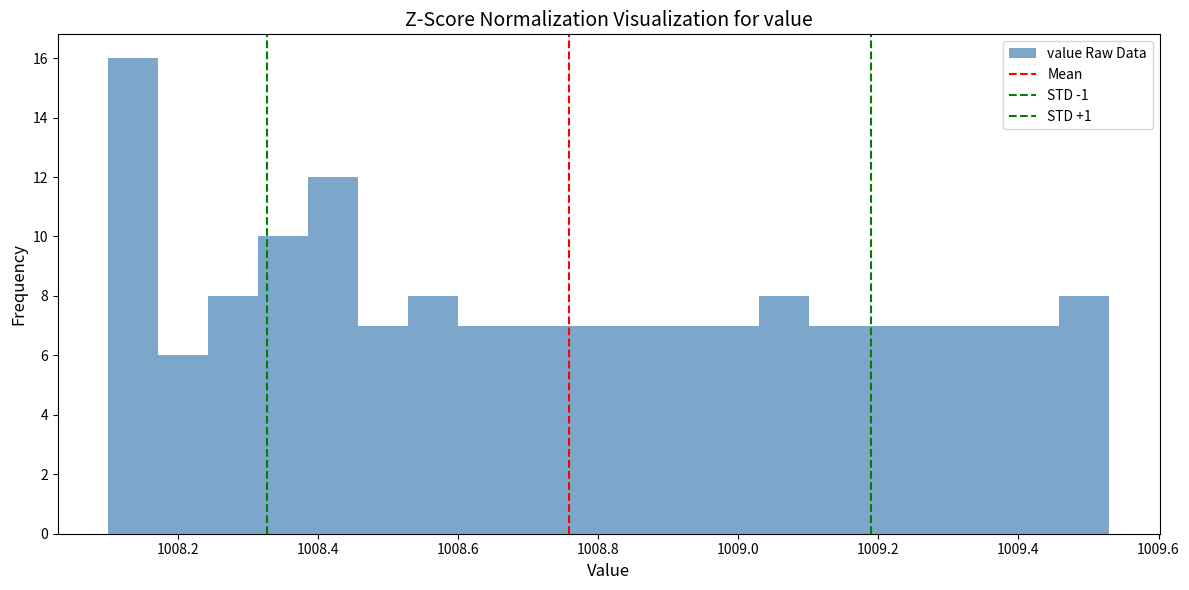

Read against the x-axis, roughly where is the centre of the tallest bar?

1008.14